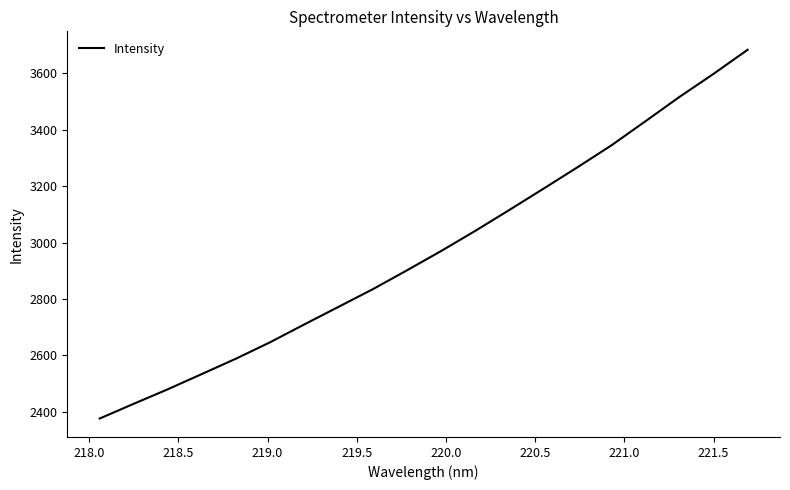

What is the smallest value displayed?

2376.6